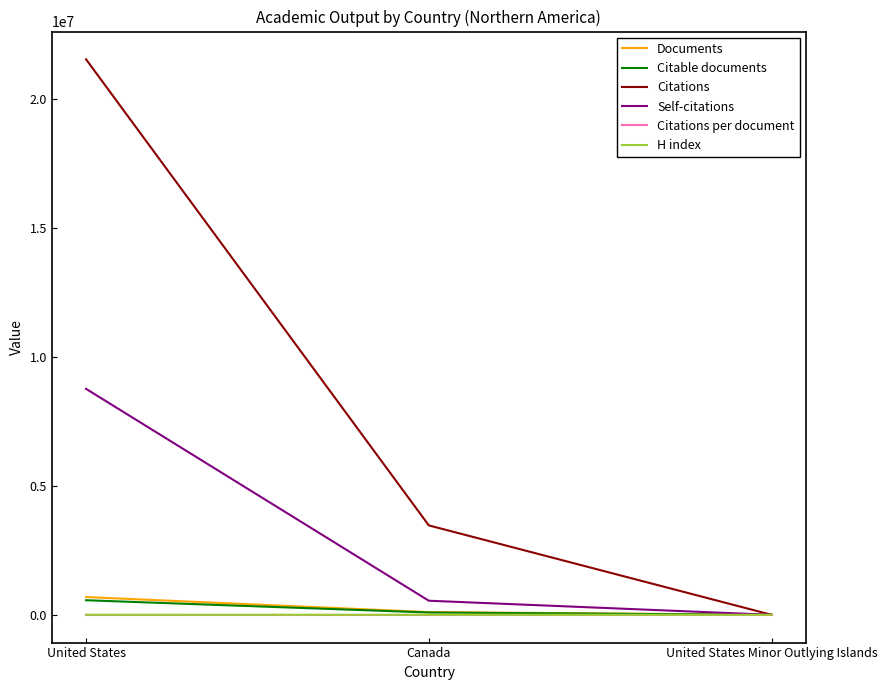

How many distinct data groups are displayed?

6